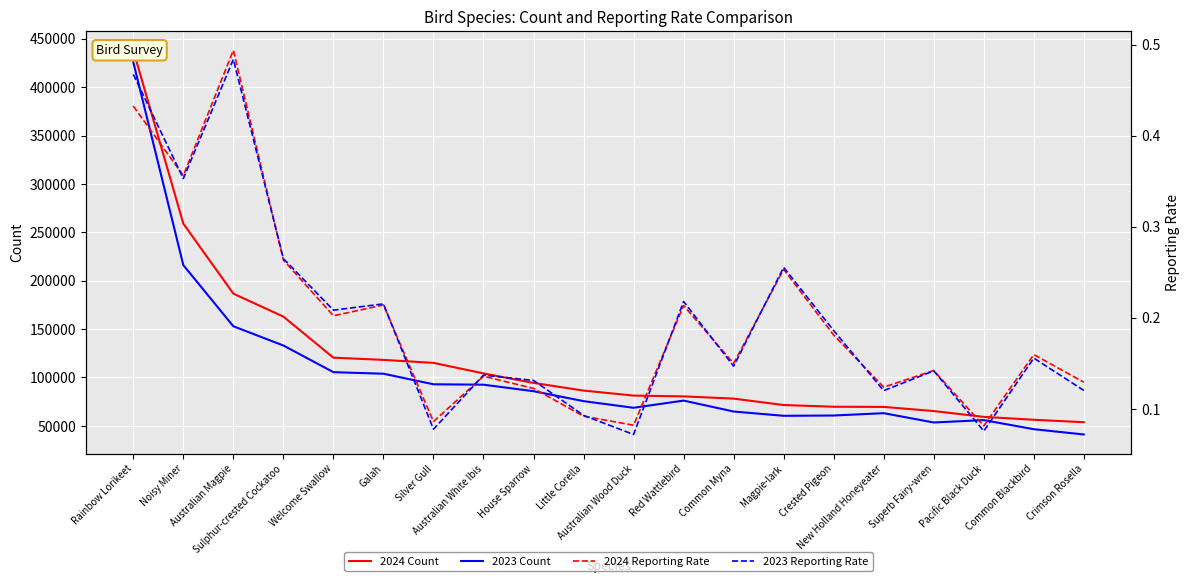

Rank the series at Welcome Swallow from lowest to highest value.

2024 Reporting Rate, 2023 Reporting Rate, 2023 Count, 2024 Count